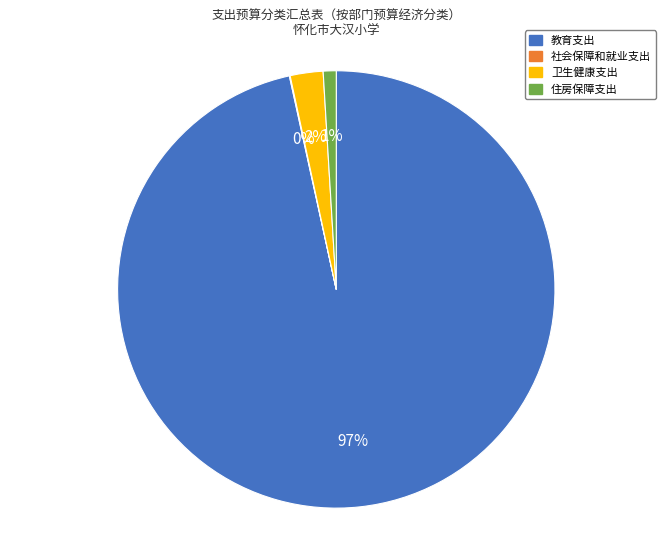

To the nearest percent, what is the difference between the 卫生健康支出 and 住房保障支出 slice percentages?

1%